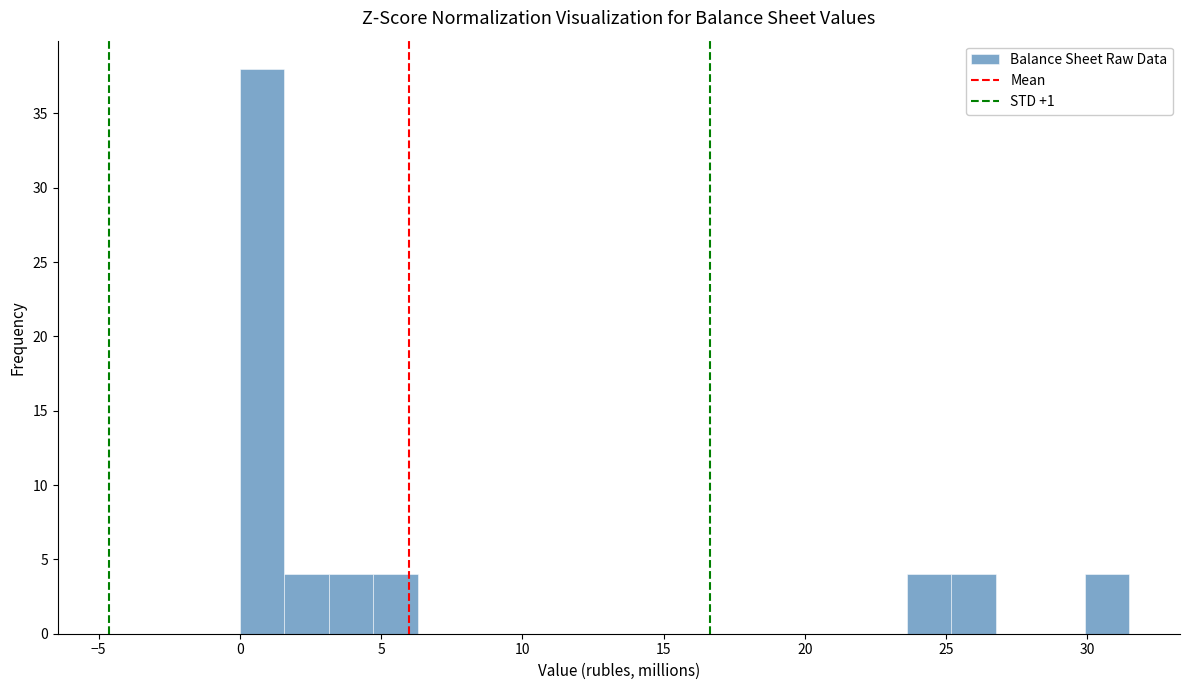

Around what value on the x-axis is the tallest bar? Give the approximate position of its centre, as read against the axis.

1.0